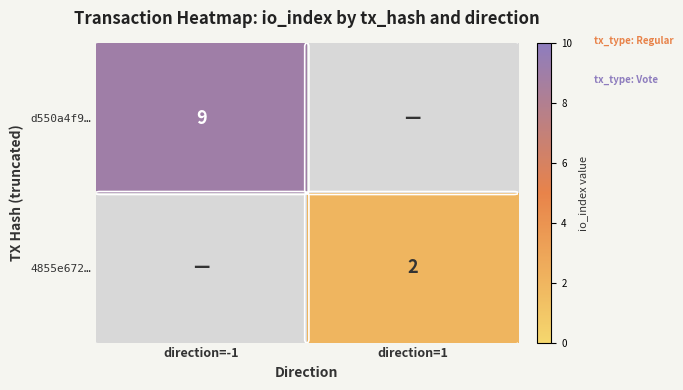

The 4855e672… series shows 2 at direction=1. True or false?

True